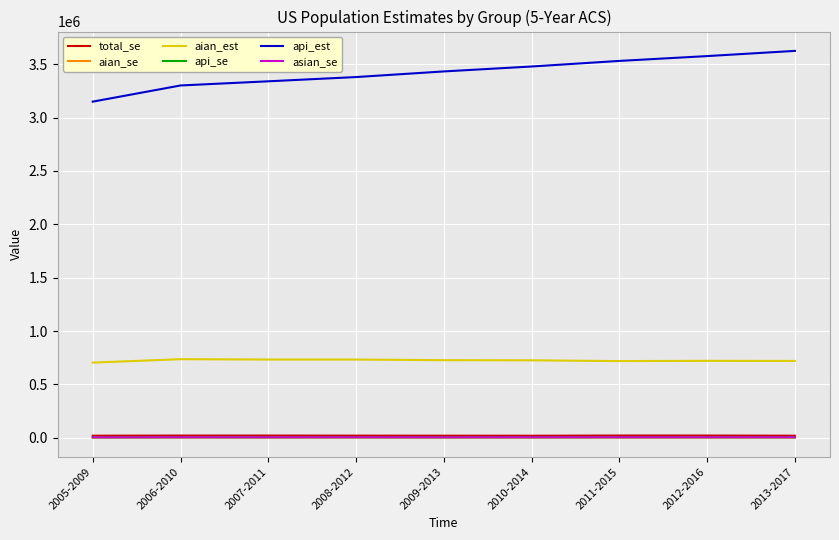

Is the value of total_se at 2010-2014 greater than the value of api_est at 2011-2015?

No